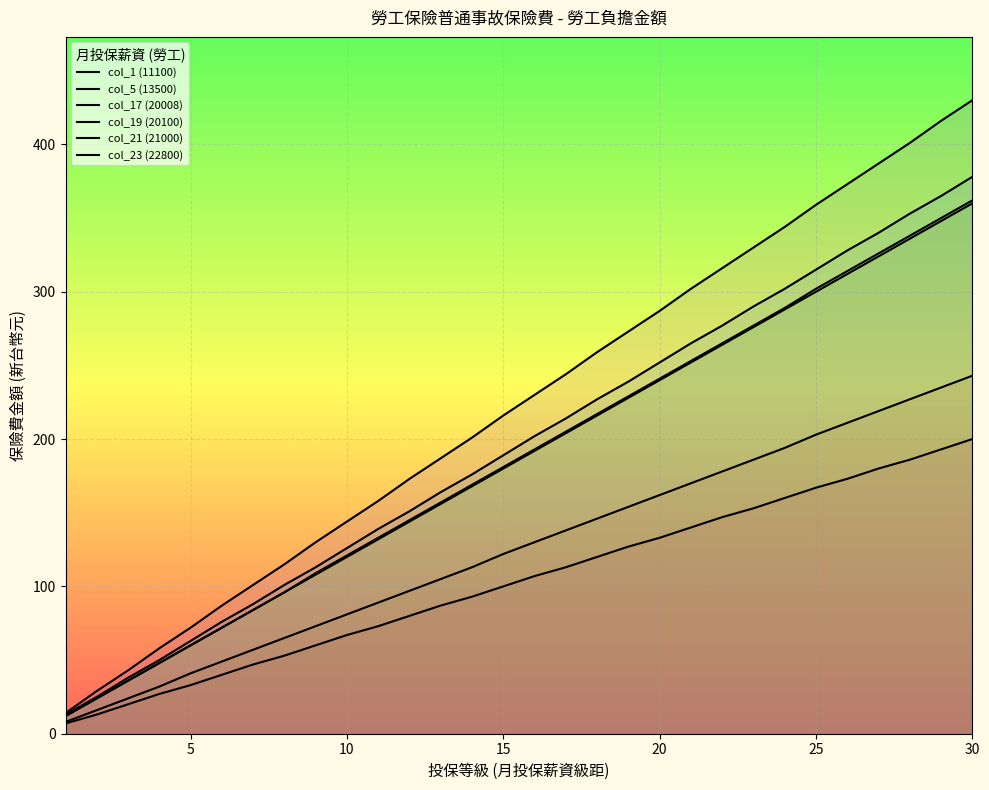

How many lines are shown in the chart?

6